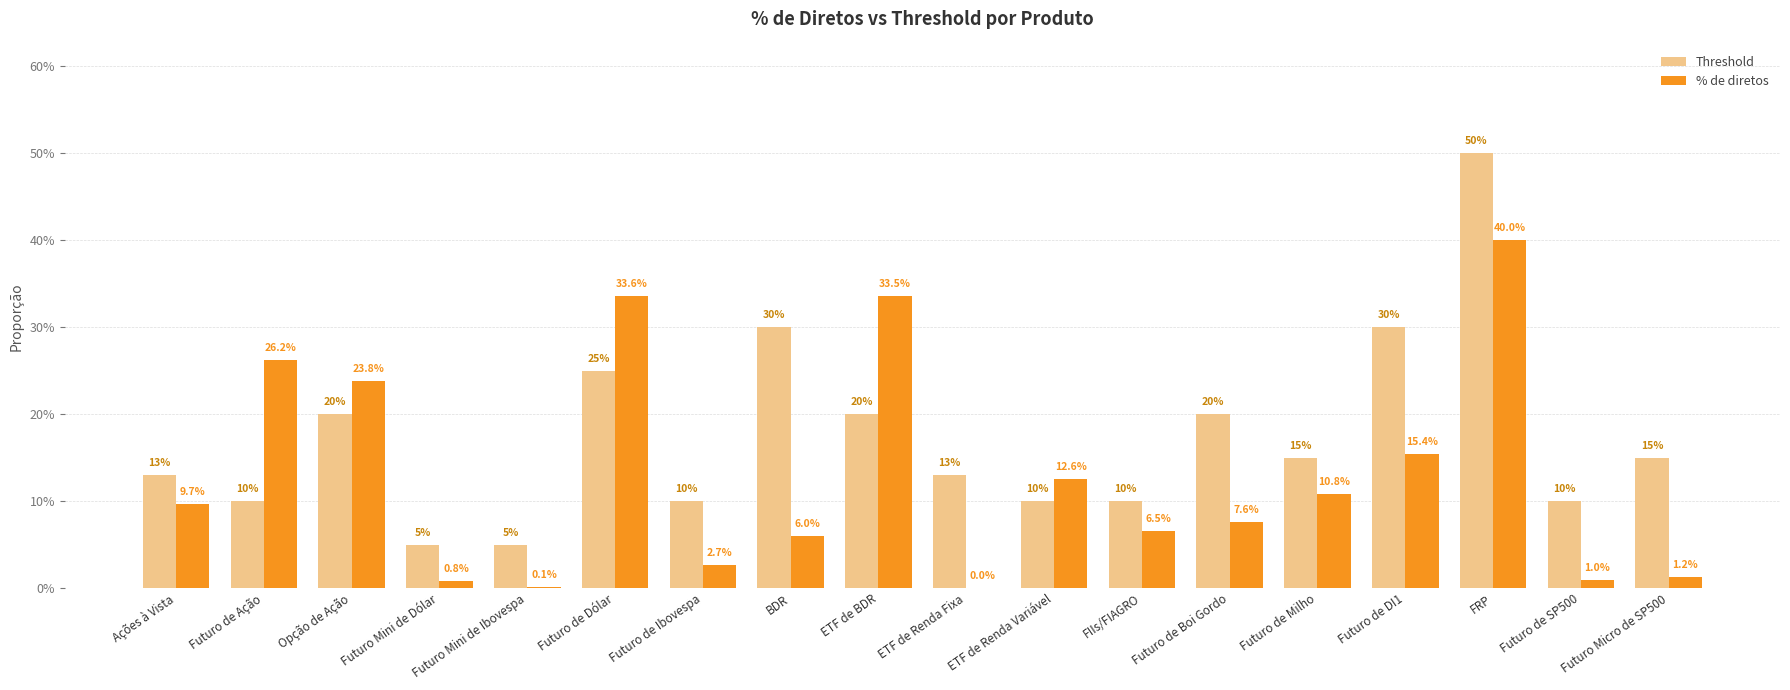

Does the chart contain stacked bars?

No